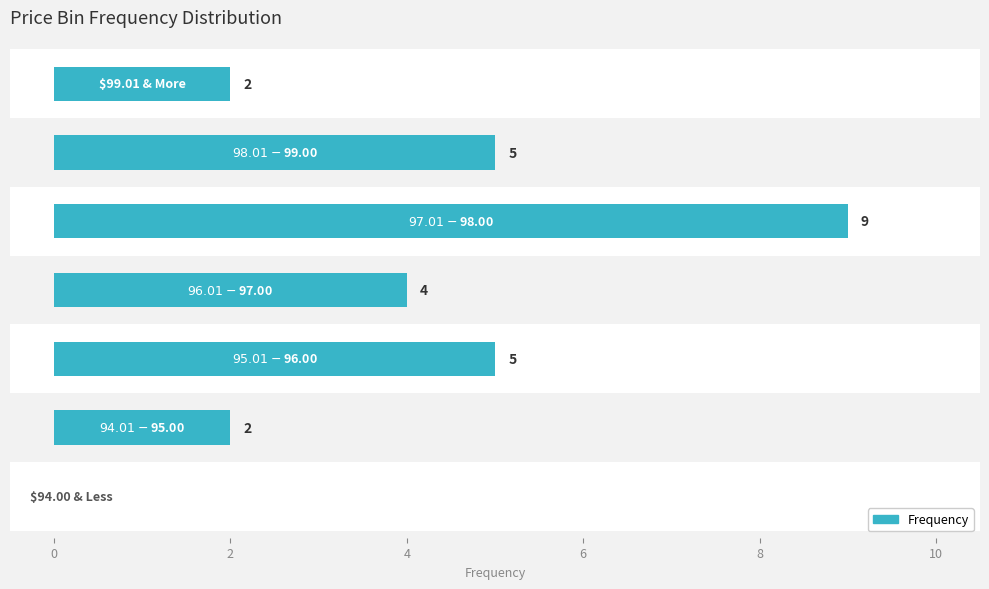

How many bars are there in total?

7